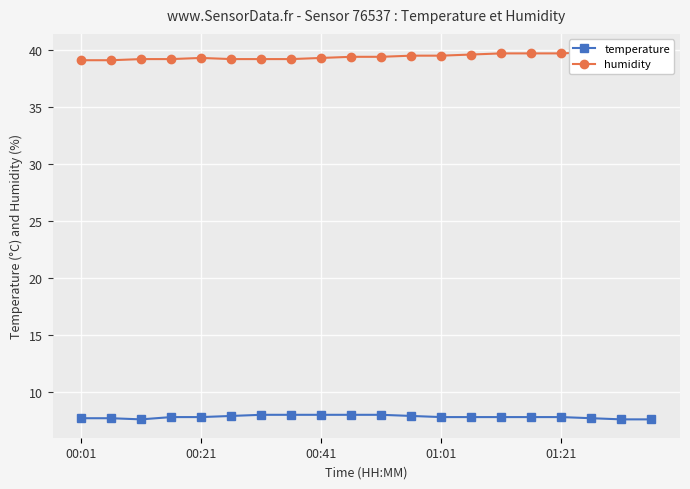

True or false: temperature has a value of 7.8 at 01:21.

True